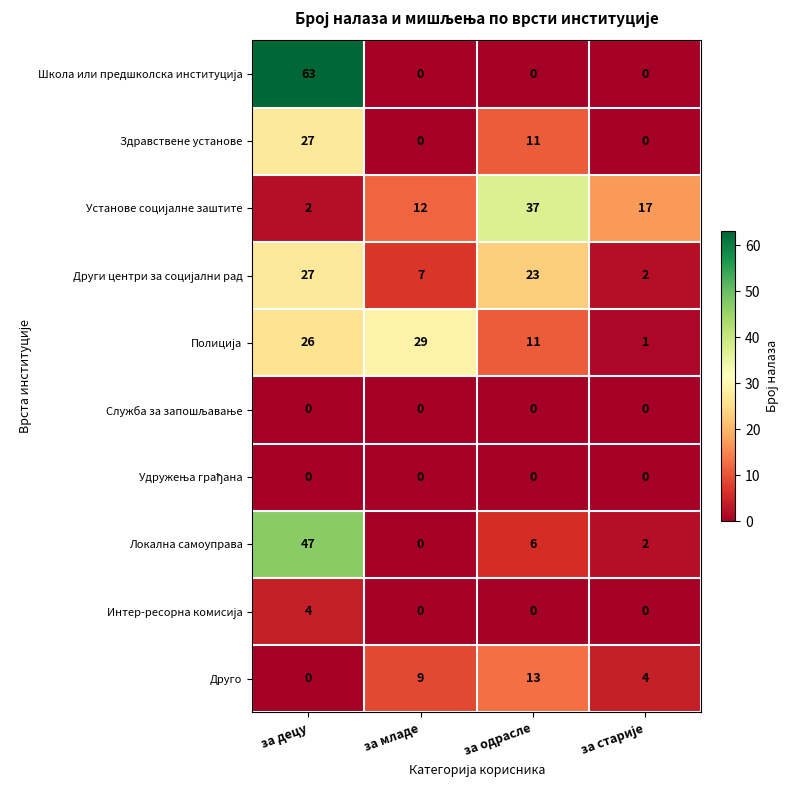

Which category has the highest value across all series?

за децу